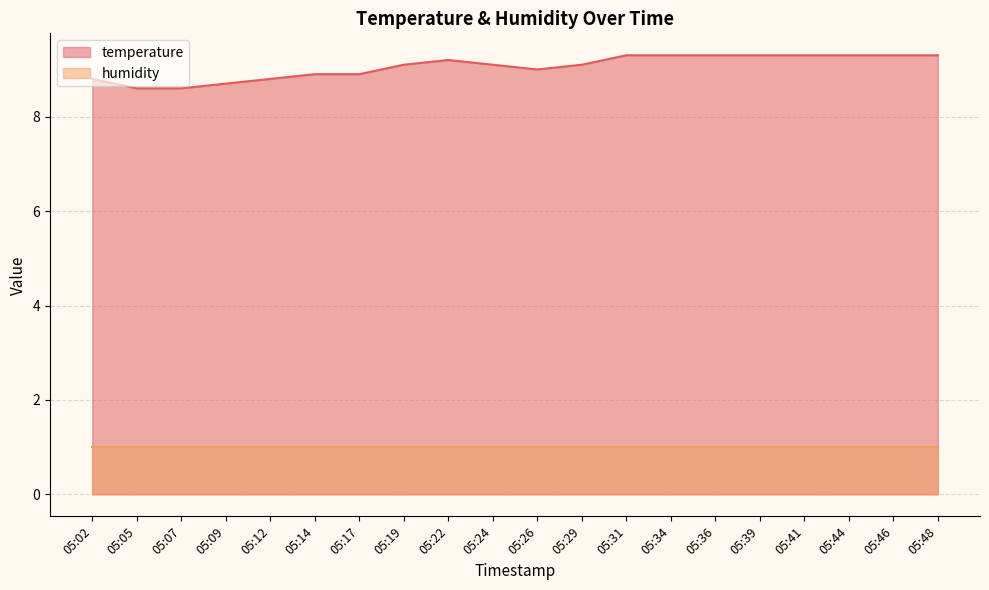

Reading right to left, list all the values displayed in this chart.

05:48=9.3	05:46=9.3	05:44=9.3	05:41=9.3	05:39=9.3	05:36=9.3	05:34=9.3	05:31=9.3	05:29=9.1	05:26=9.0	05:24=9.1	05:22=9.2	05:19=9.1	05:17=8.9	05:14=8.9	05:12=8.8	05:09=8.7	05:07=8.6	05:05=8.6	05:02=8.8